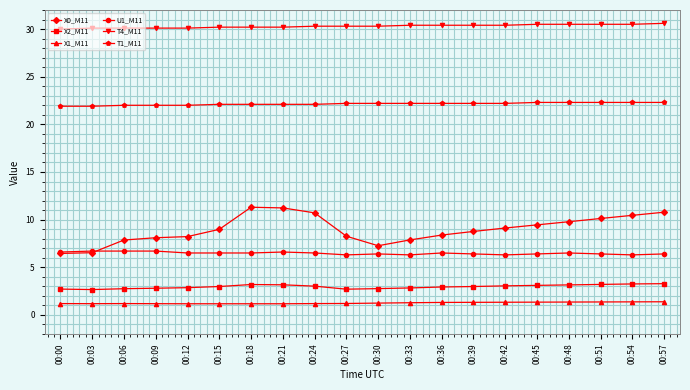

Between 00:12 and 00:51, which series saw the biggest shift?

X0_M11